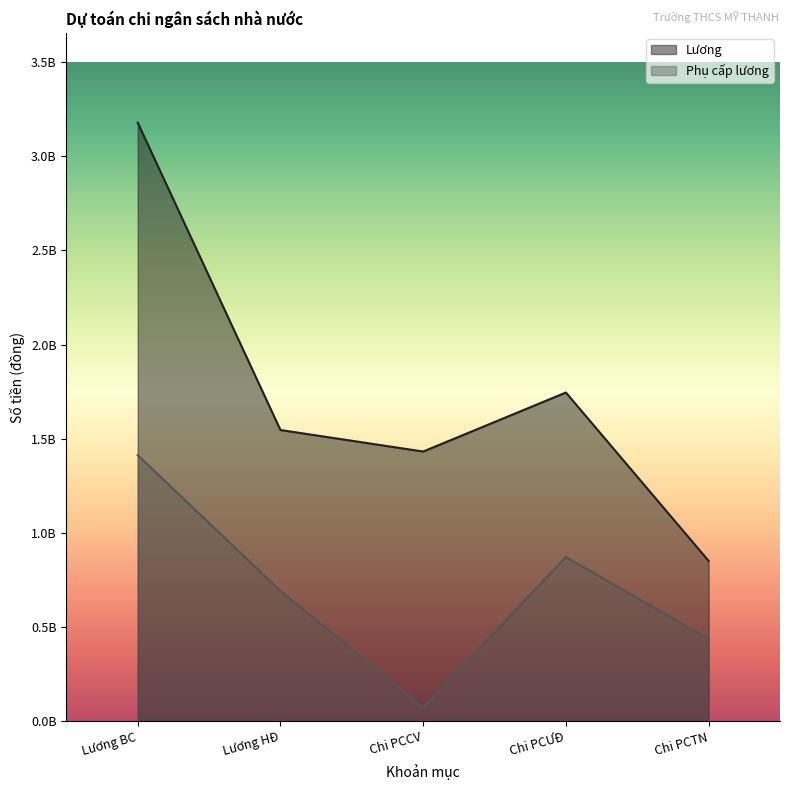

How many interior local valleys does the Lương series have?

1